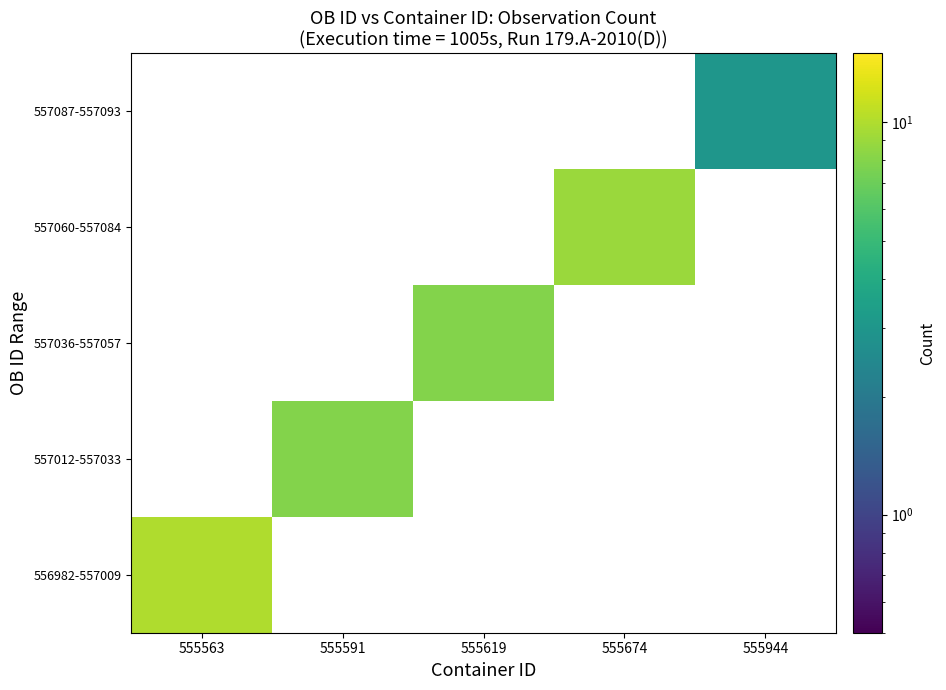

Is the value of 557036-557057 at 555619 greater than the value of 557087-557093 at 555944?

Yes